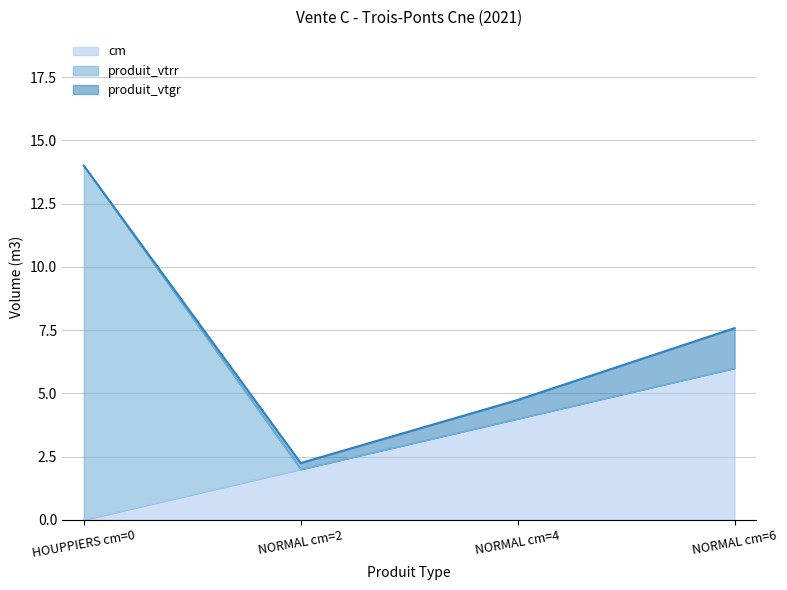

Is it true that produit_vtrr equals 0.0 at NORMAL cm=2?

True